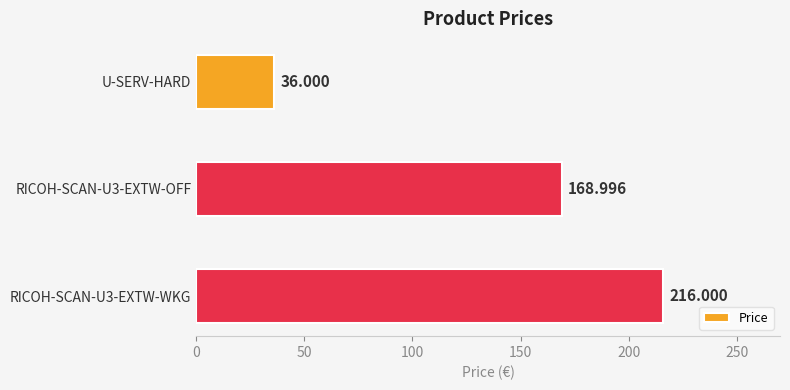

What is the label of the 3rd bar from the bottom?

U-SERV-HARD